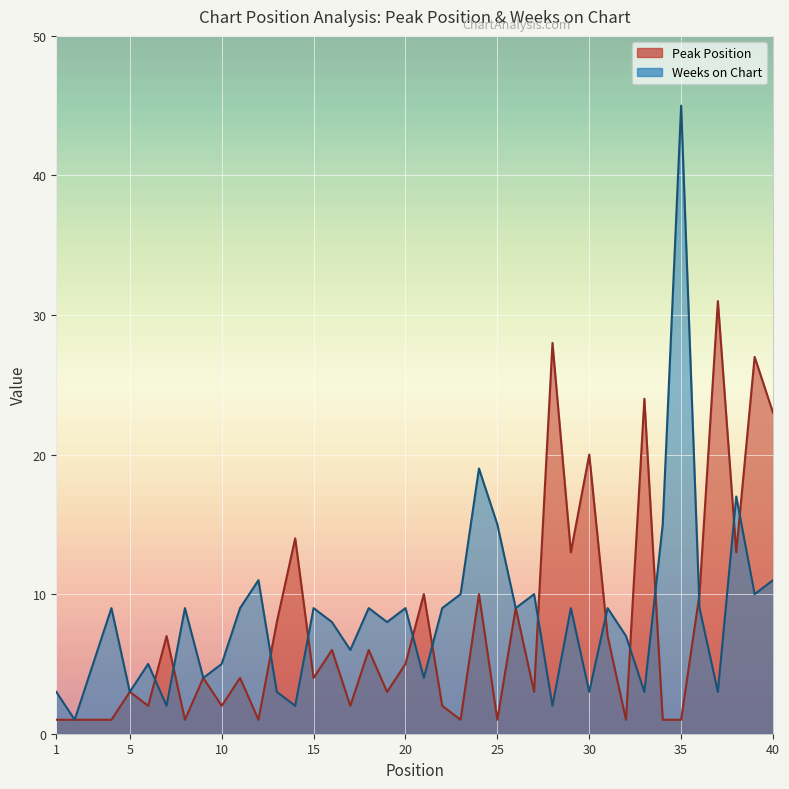

What is the average value of the Weeks on Chart series?

8